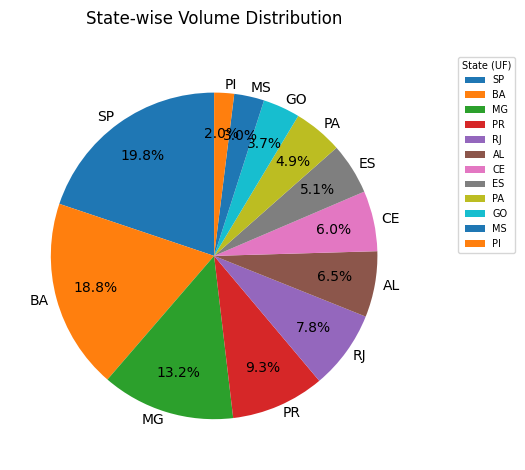

Between PA and GO, which is larger?

PA